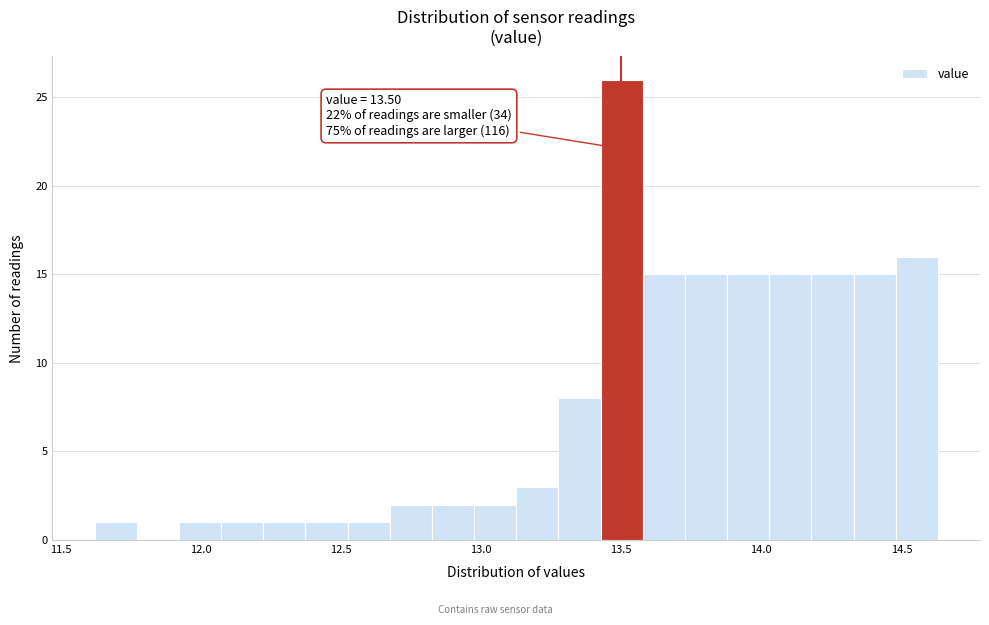

Read against the x-axis, roughly where is the centre of the tallest bar?

13.50